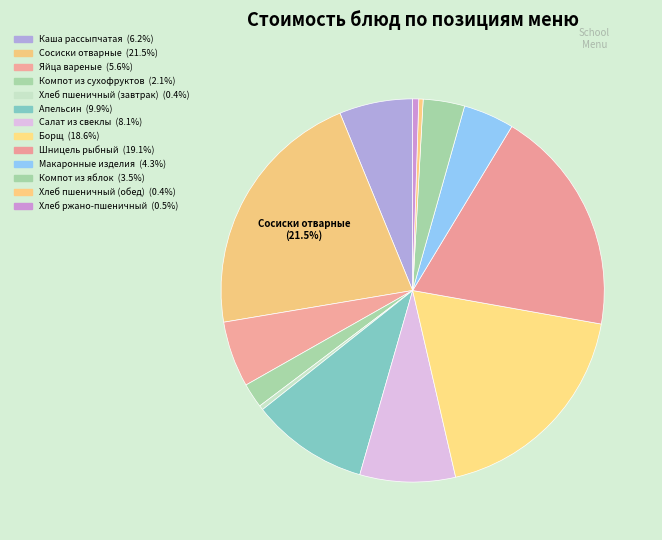

Is the sum of Макаронные изделия and Хлеб пшеничный (завтрак) greater than half?

No